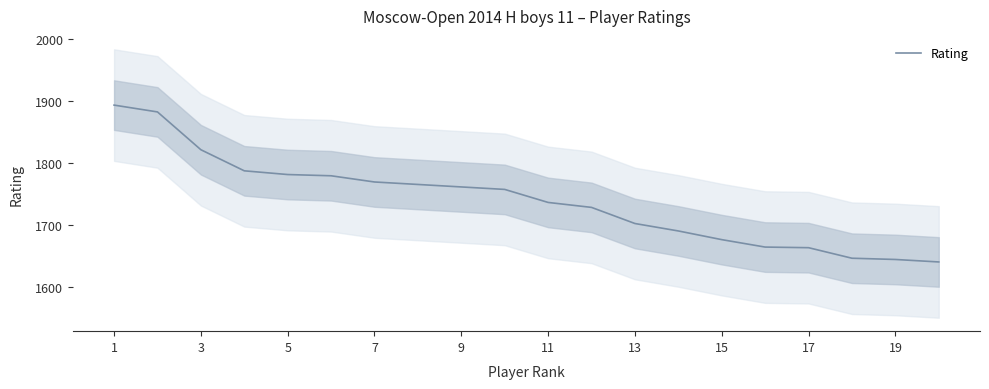

Count the number of data series in this chart.

1